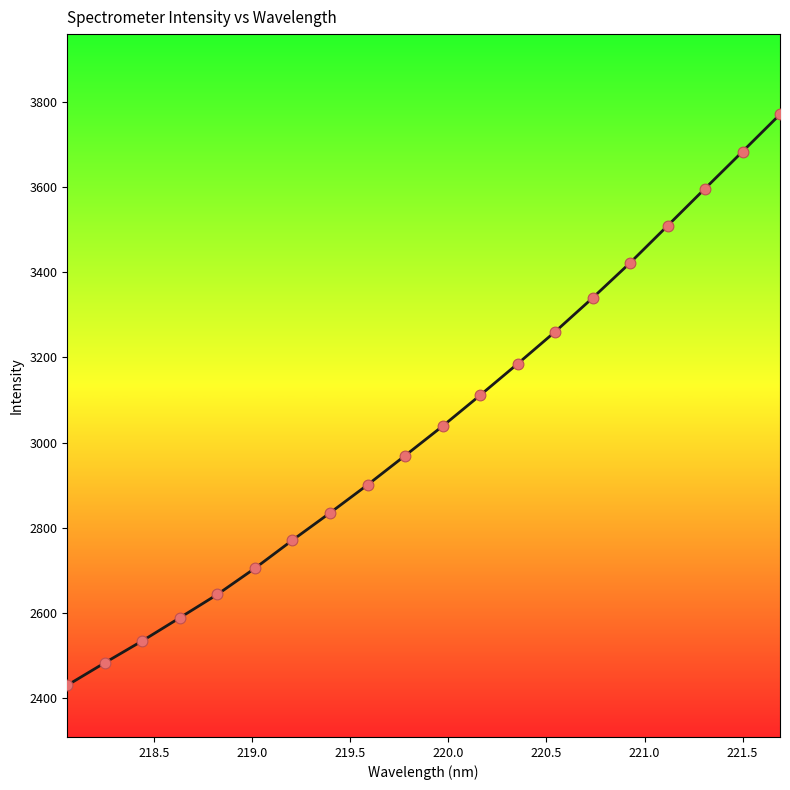

What is the smallest value displayed?

2429.8